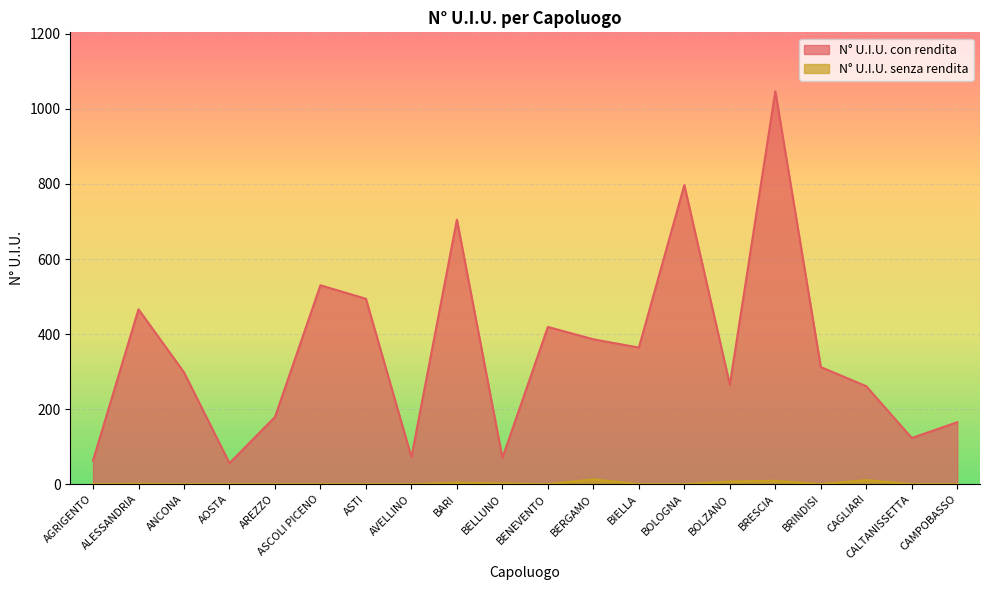

True or false: N° U.I.U. senza rendita and N° U.I.U. con rendita intersect in this chart.

False